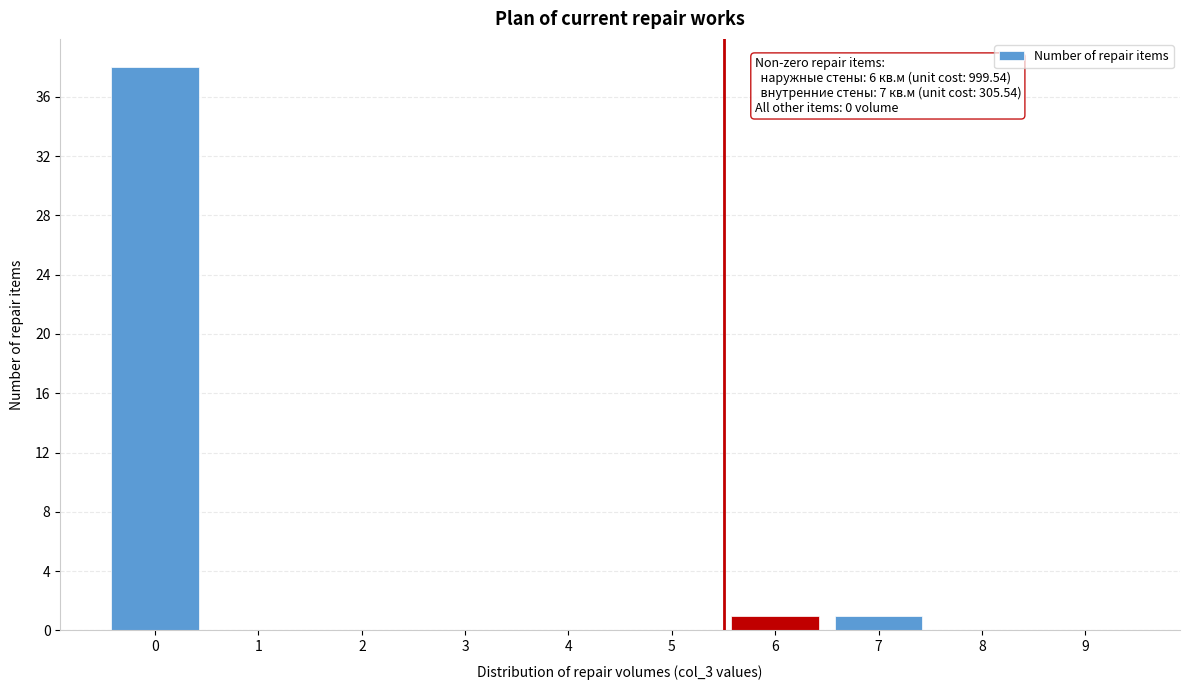

Reading left to right, list all the values displayed in this chart.

0=38	1=0	2=0	3=0	4=0	5=0	6=1	7=1	8=0	9=0